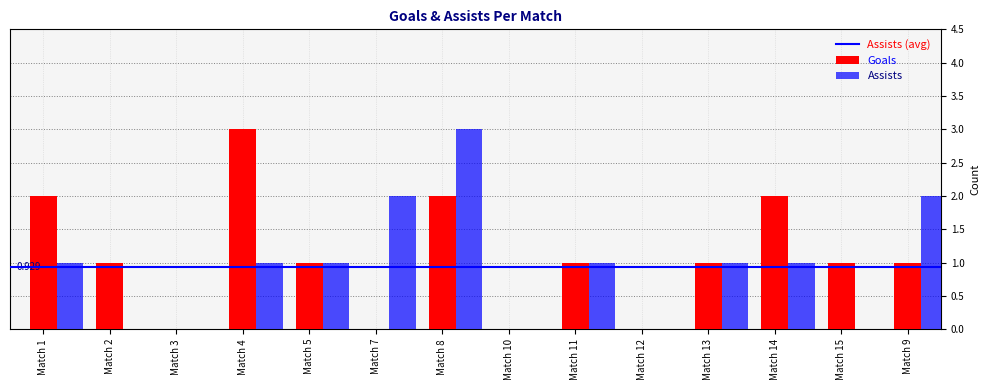

How many data points does each series have?

14